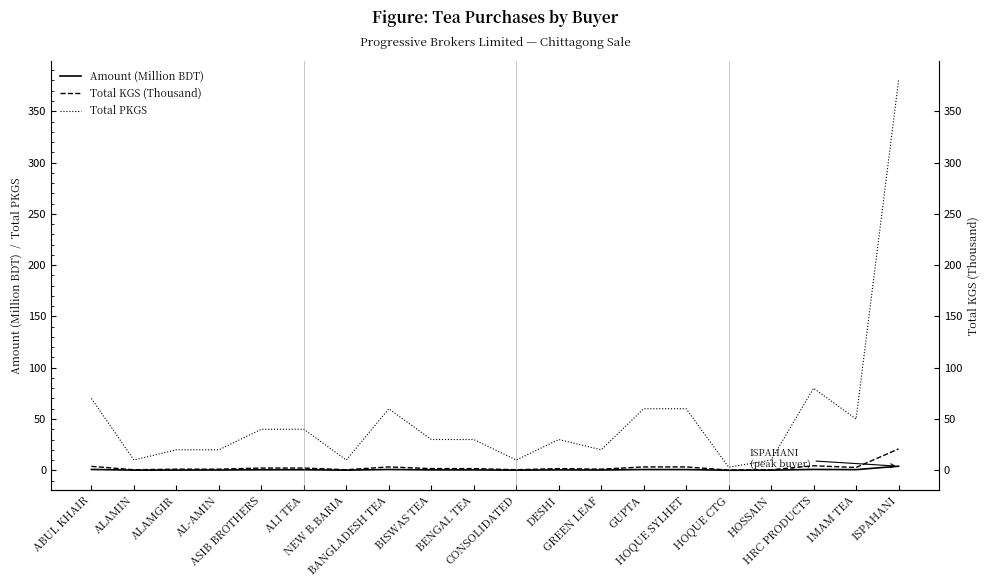

What is the label of the 4th point from the right?

HOSSAIN